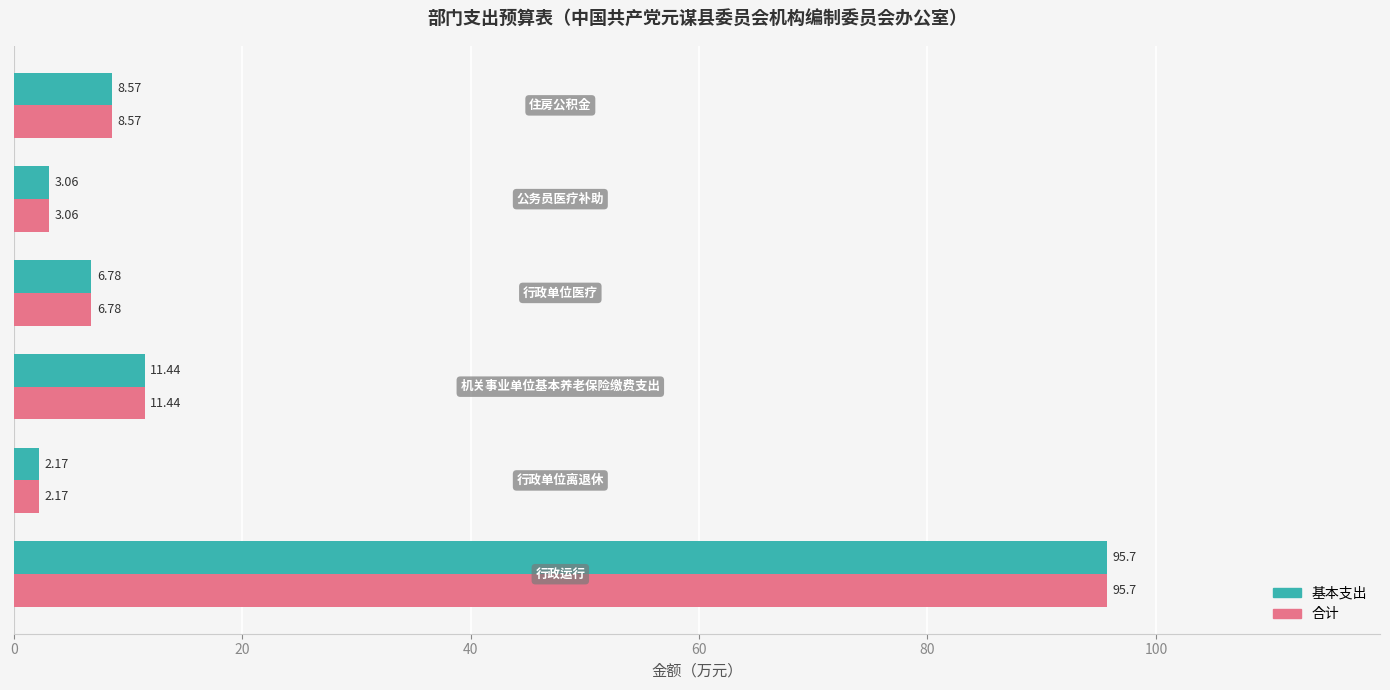

What is the average value of the 合计 series?

21.3